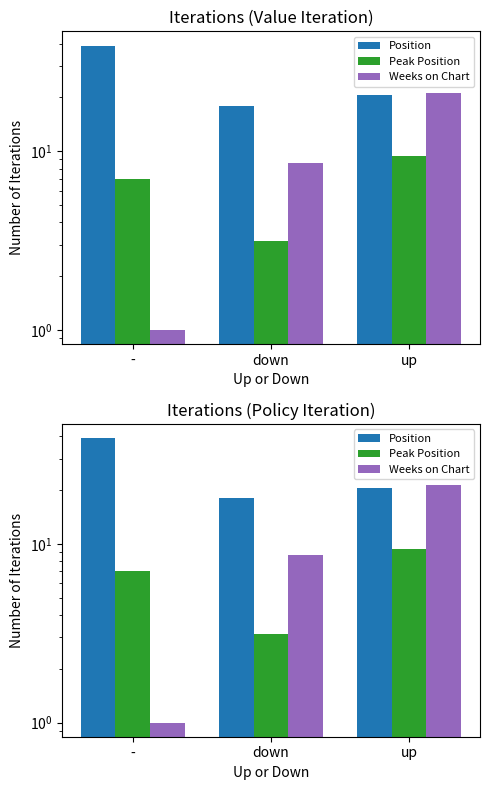

At which label is Position closest to 28?

up